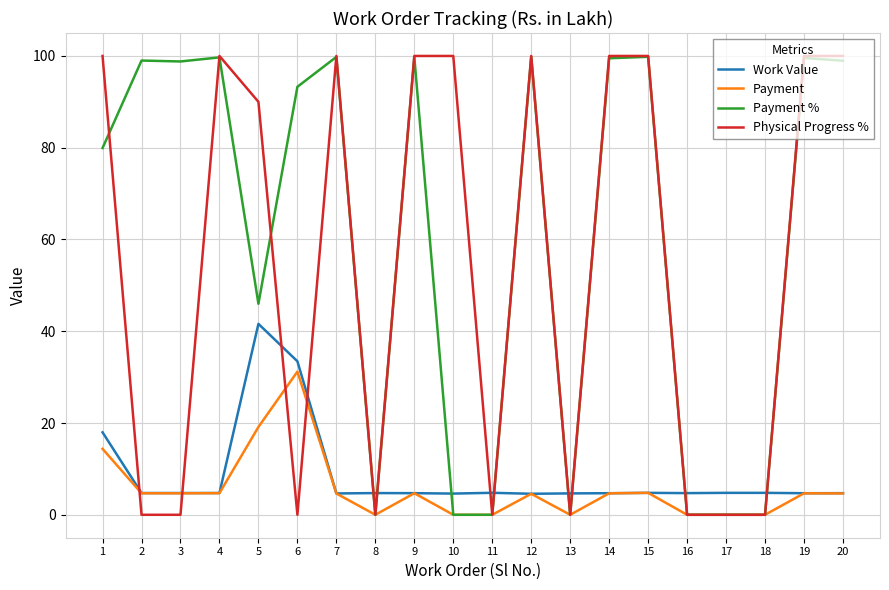

What is the greatest value displayed?

100.0